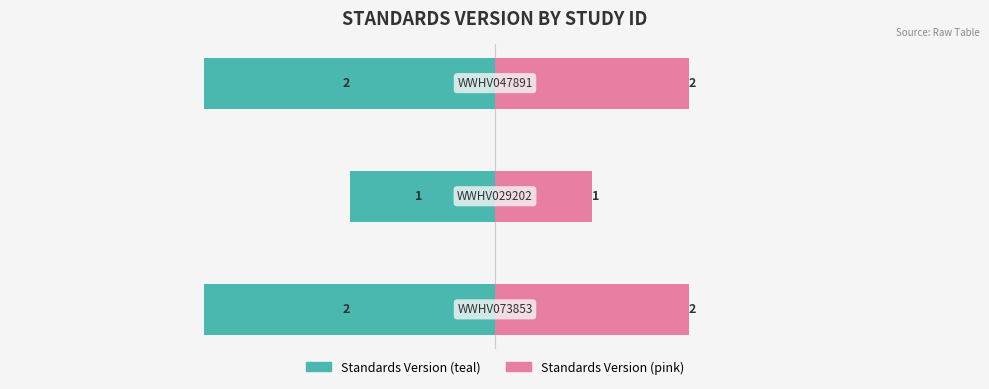

Reading left to right, what are all the values shown in this chart?

Standards Version (left): 0=-30	1=-15	2=-30
Standards Version (right): 0=20	1=10	2=20